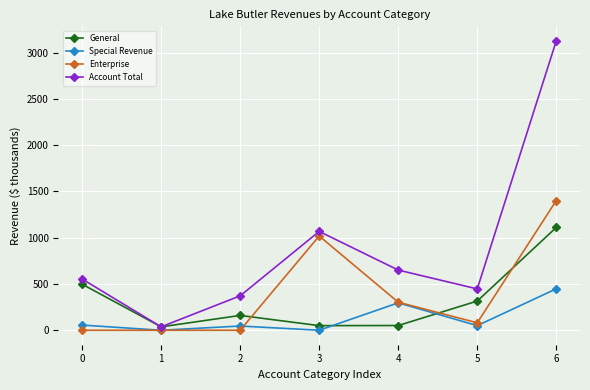

List the series in order of their peak value, highest first.

Account Total, Enterprise, General, Special Revenue